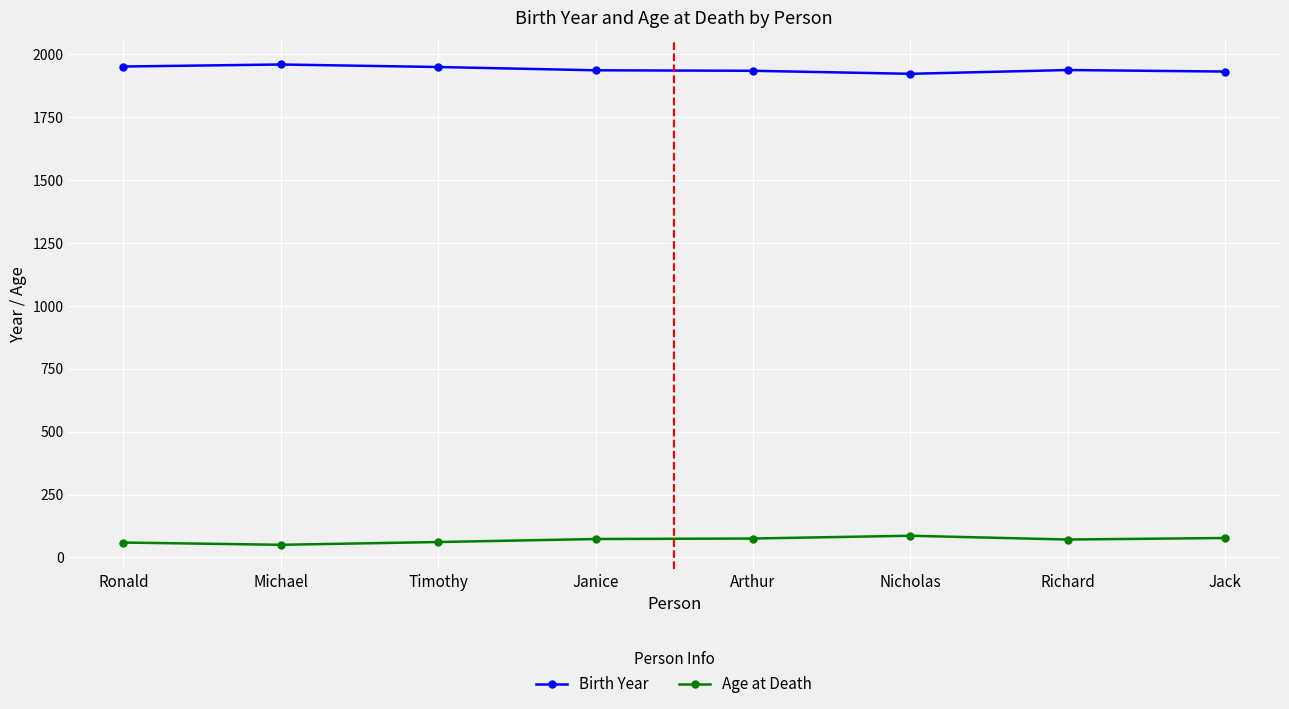

What is the value of the Age at Death point at the 8th from the left?

77